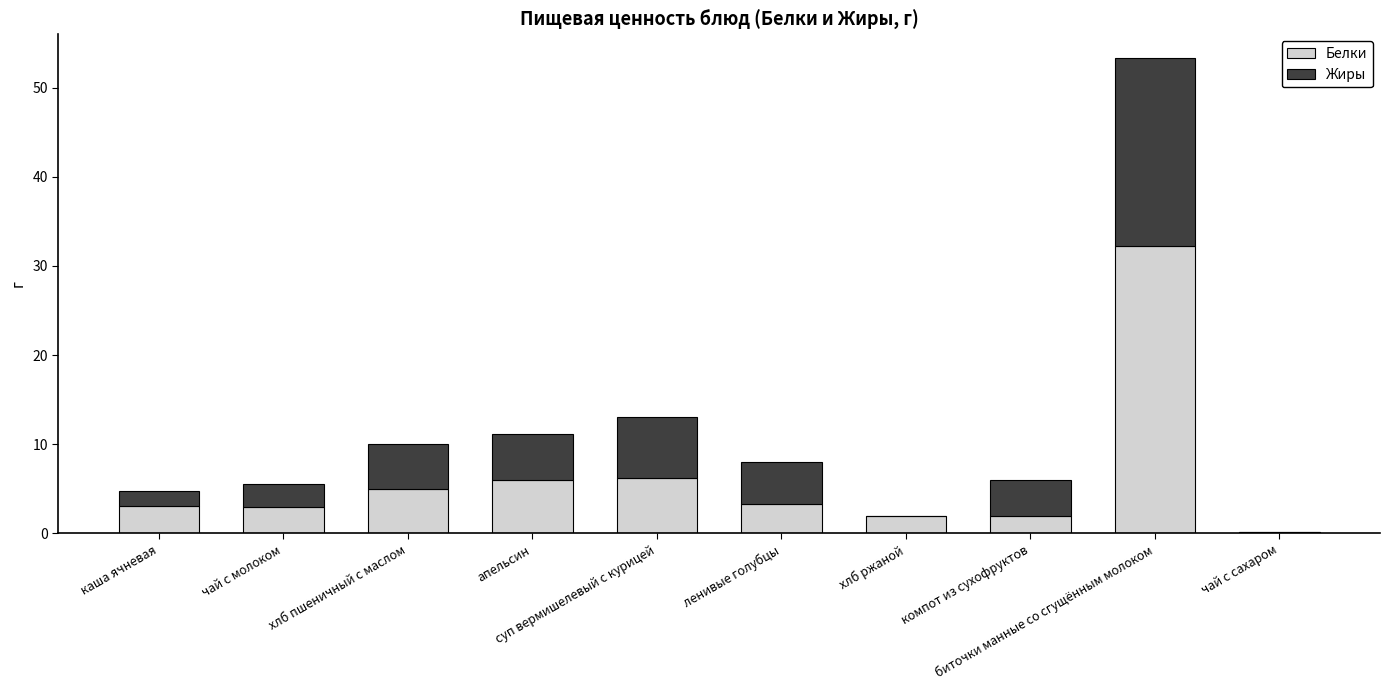

How many data points does each series have?

10